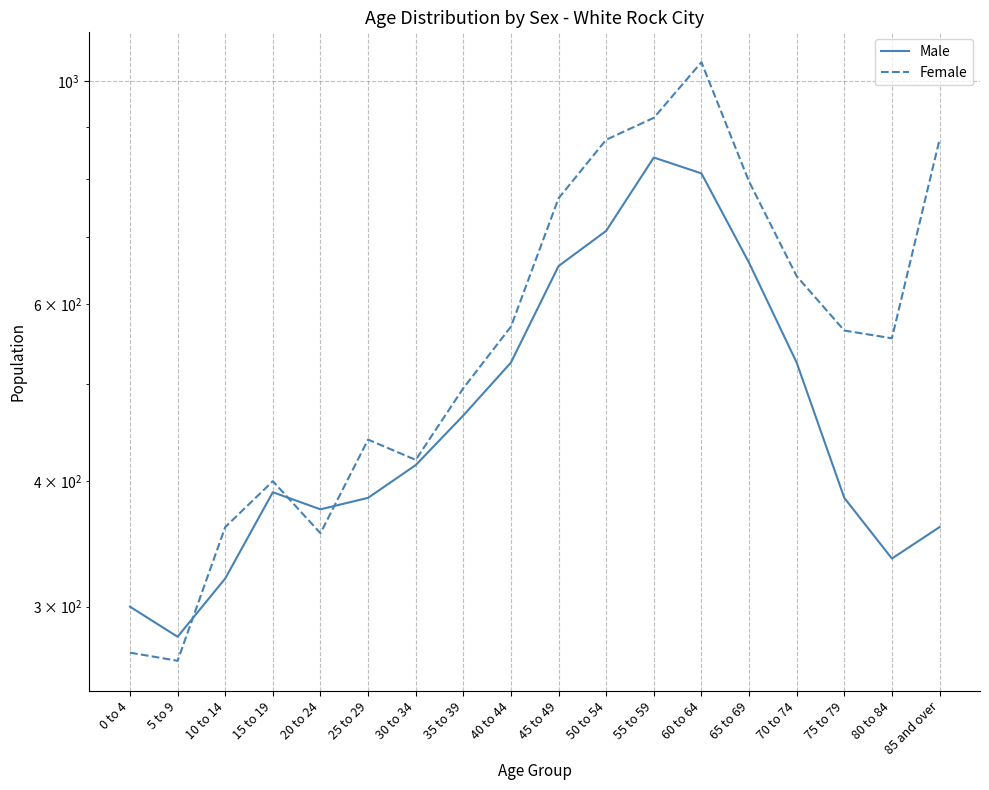

How many categories are shown in the chart?

18